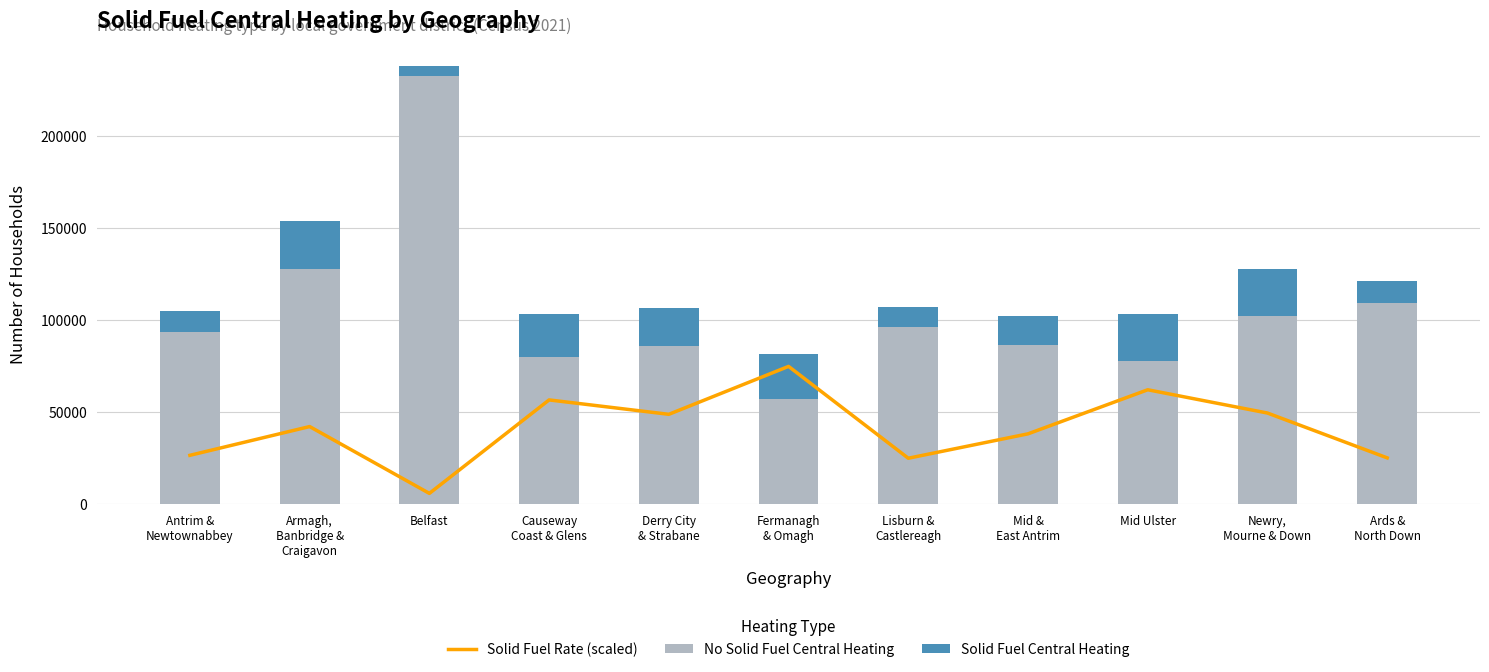

True or false: No Solid Fuel Central Heating has a value of 86572.0 at Mid &
East Antrim.

True